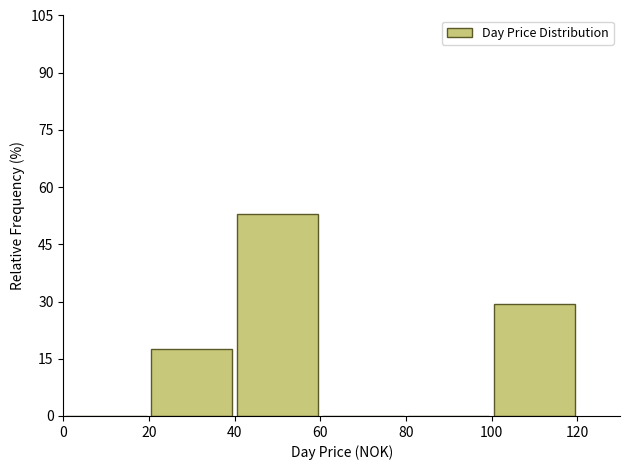

What is the height of the bar covering 40 to 60 on the x-axis? The values are not printed on the chart, so give them approximately, as read against the axis.

52